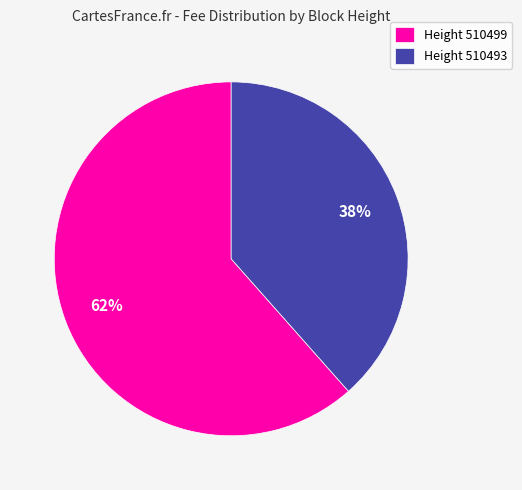

Is it true that Height 510499 is 62% of the pie?

True